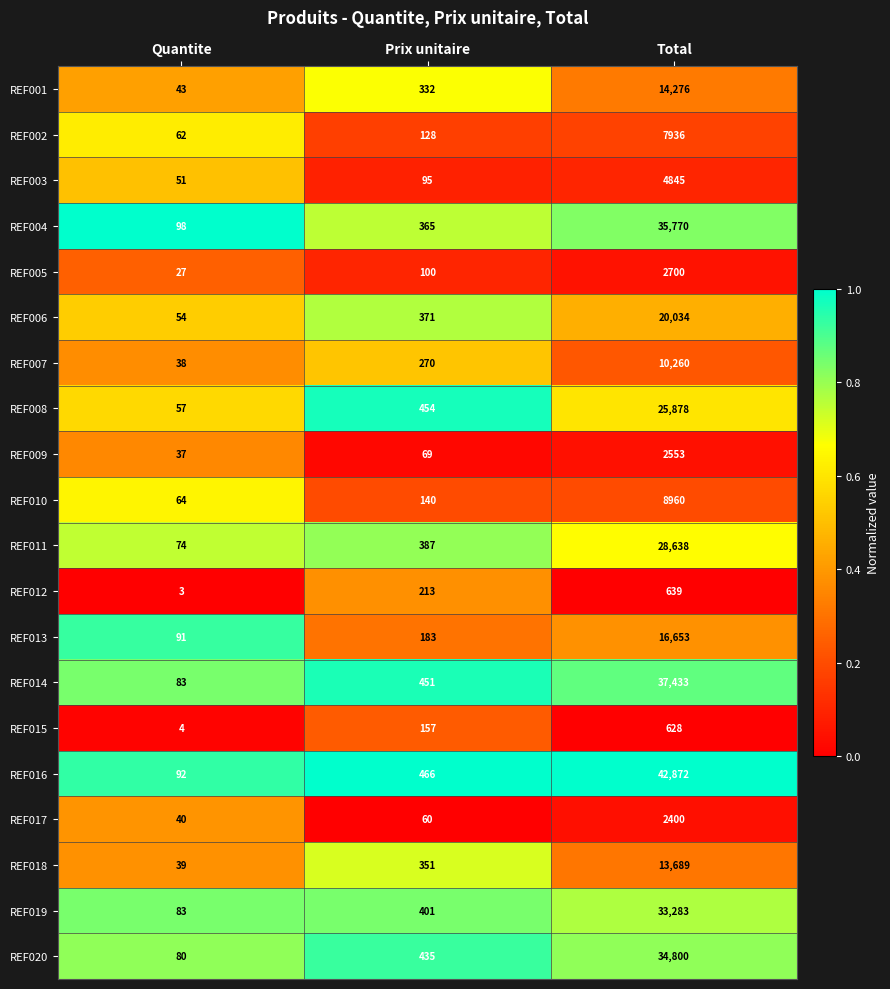

Which category has the highest value in the REF013 series?

Total